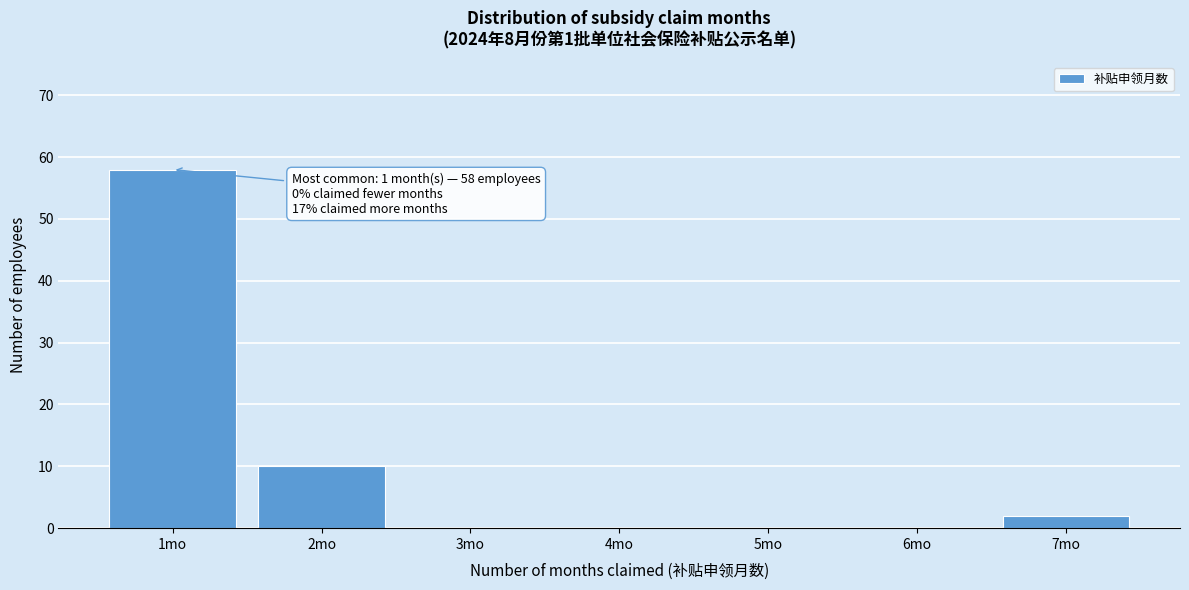

True or false: the data shows -19 at 5mo.

False